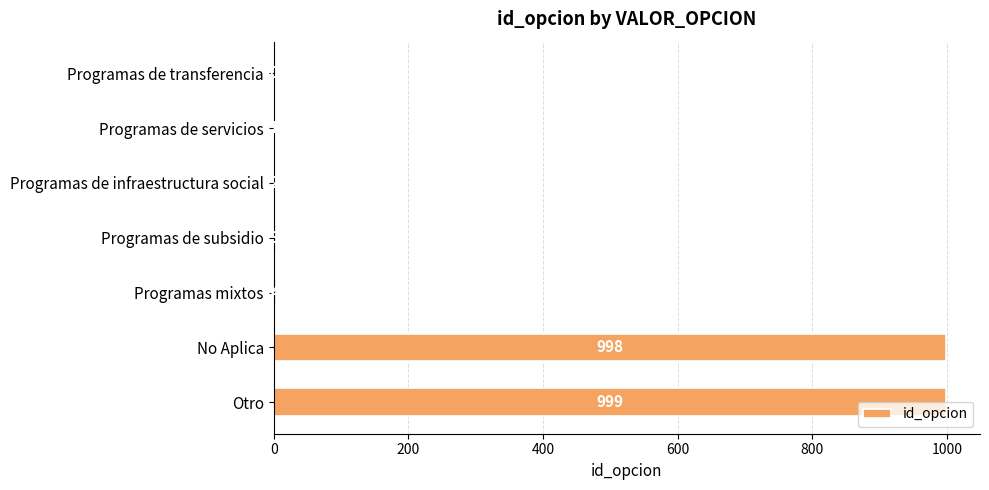

True or false: the data shows 998 at No Aplica.

True